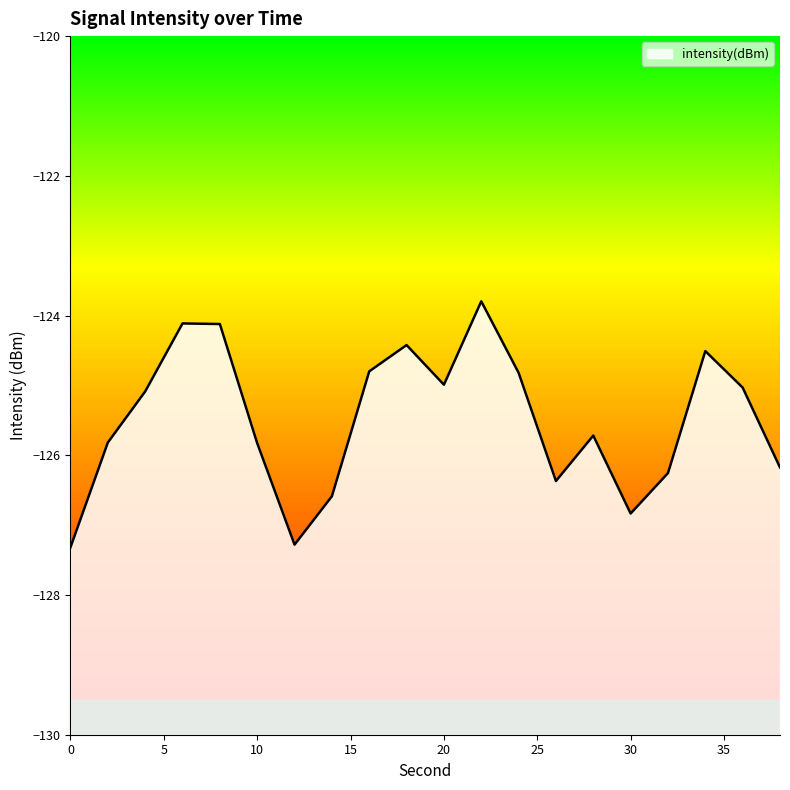

What is the sum of all values?

-2509.9